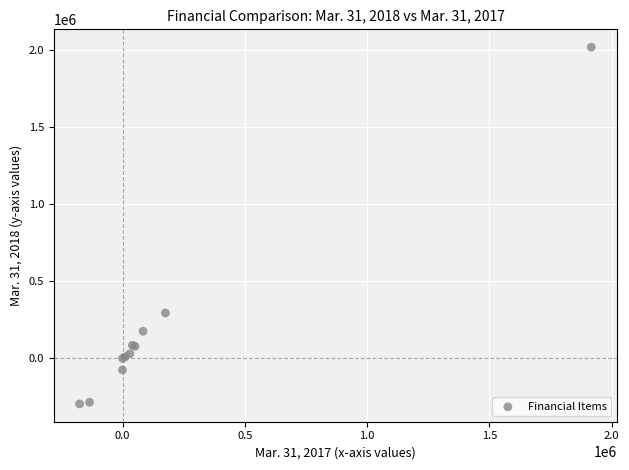

What Y value in the scatter plot is closest to 862474?

295027.0